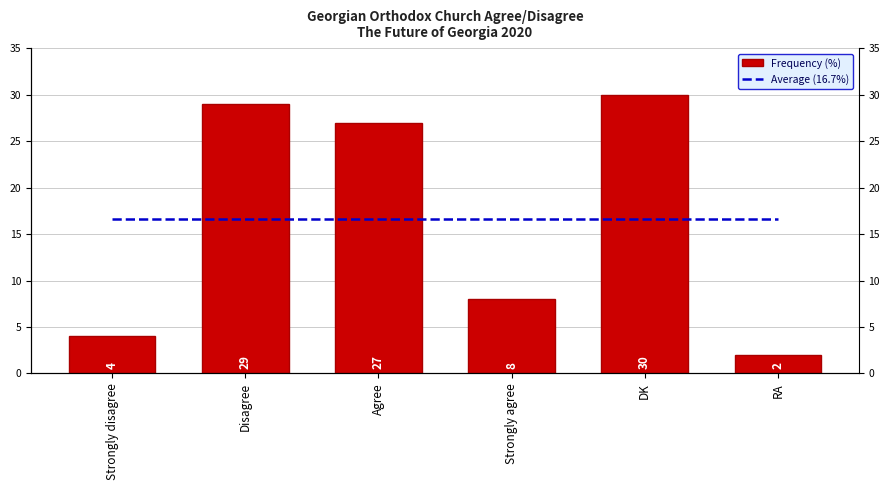

Reading left to right, extract all data points from this chart.

Average (16.7%): Strongly disagree=16.7	Disagree=16.7	Agree=16.7	Strongly agree=16.7	DK=16.7	RA=16.7
Frequency (%): Strongly disagree=4.0	Disagree=29.0	Agree=27.0	Strongly agree=8.0	DK=30.0	RA=2.0